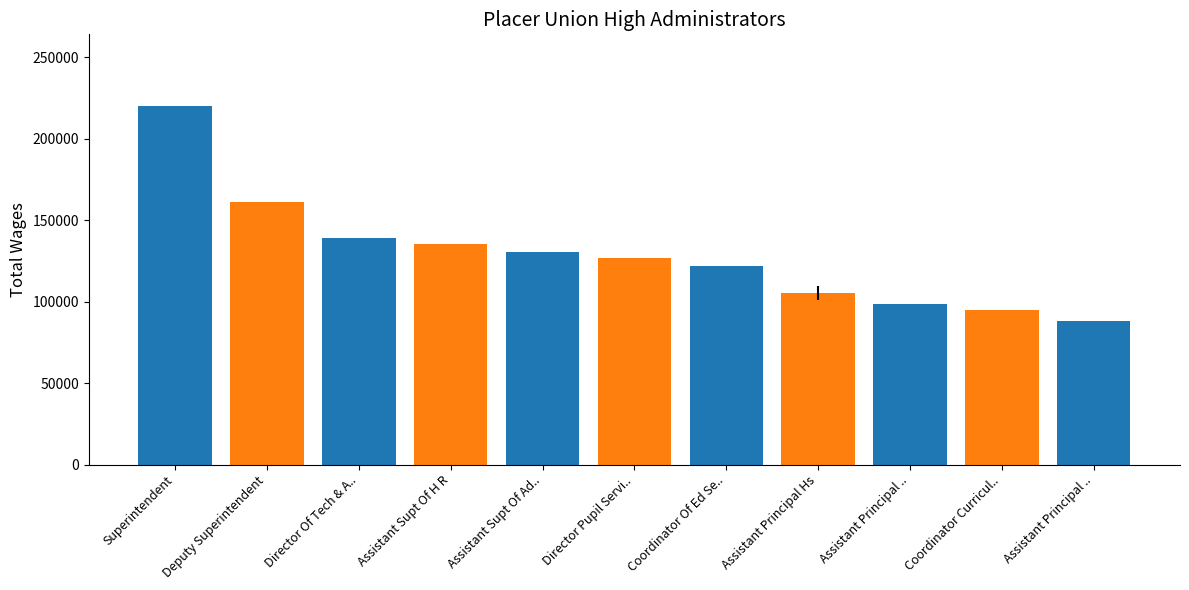

The value at Director Pupil Servi.. is 126617. True or false?

True